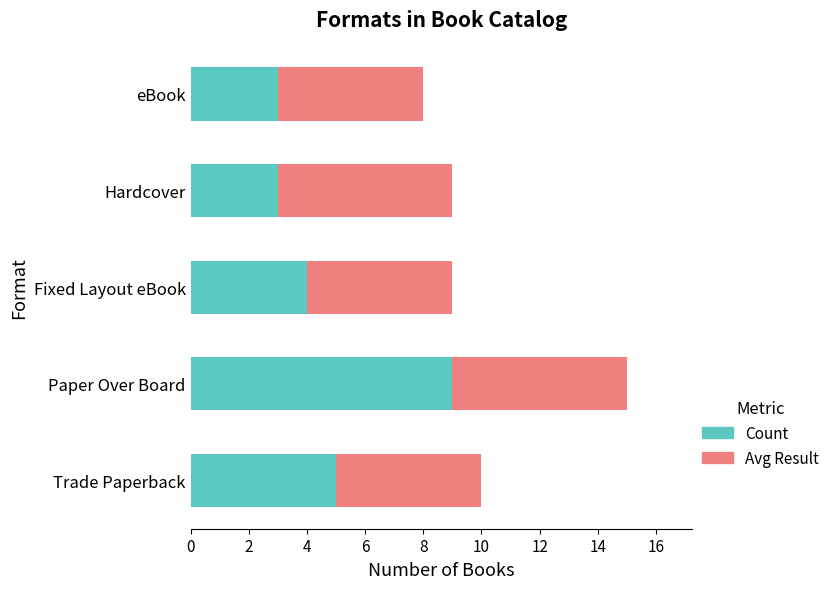

What is the maximum value for Count?

9